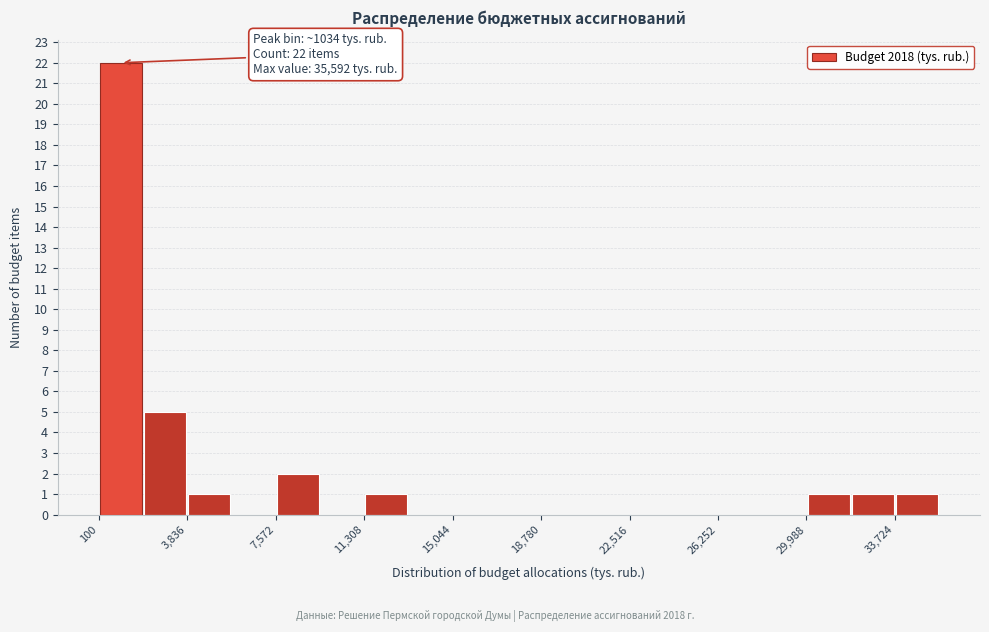

Read against the x-axis, roughly where is the centre of the tallest bar?

1000